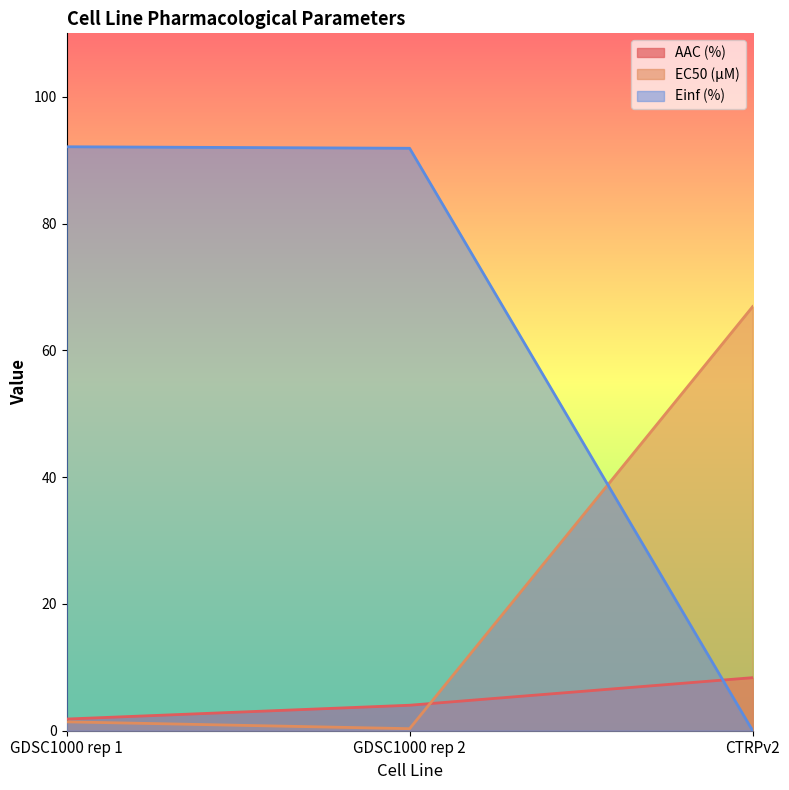

Reading left to right, list all the values displayed in this chart.

AAC (%): GDSC1000 rep 1=1.8	GDSC1000 rep 2=4.0	CTRPv2=8.4
EC50 (µM): GDSC1000 rep 1=1.4	GDSC1000 rep 2=0.3	CTRPv2=66.9
Einf (%): GDSC1000 rep 1=92.1	GDSC1000 rep 2=91.9	CTRPv2=0.0